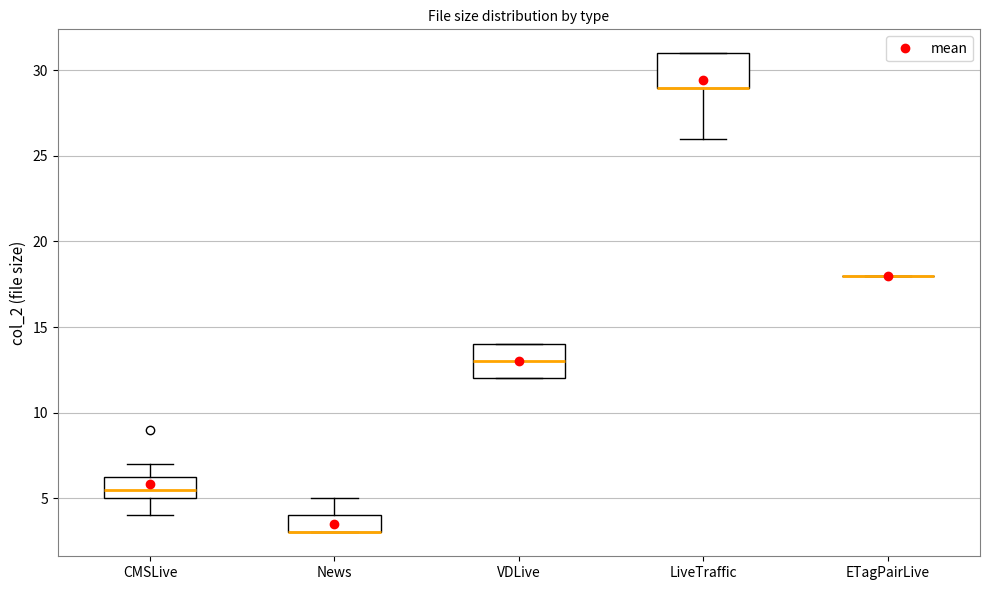

Reading left to right, read every box against the y-axis: the position of its median line, the range the box covers, and the ends of its whiskers. The values are not printed on the chart, so give them approximately, as read against the axis.

CMSLive: median 5.5, box 5.0 to 6.5, whiskers 4.0 to 7.0
News: median 3.0 (drawn on the box's lower edge), box 3.0 to 4.0, whiskers 3.0 to 5.0
VDLive: median 13.0, box 12.0 to 14.0, whiskers 12.0 to 14.0
LiveTraffic: median 29.0 (drawn on the box's lower edge), box 29.0 to 31.0, whiskers 26.0 to 31.0
ETagPairLive: box collapsed to a line at 18.0, whiskers 18.0 to 18.0